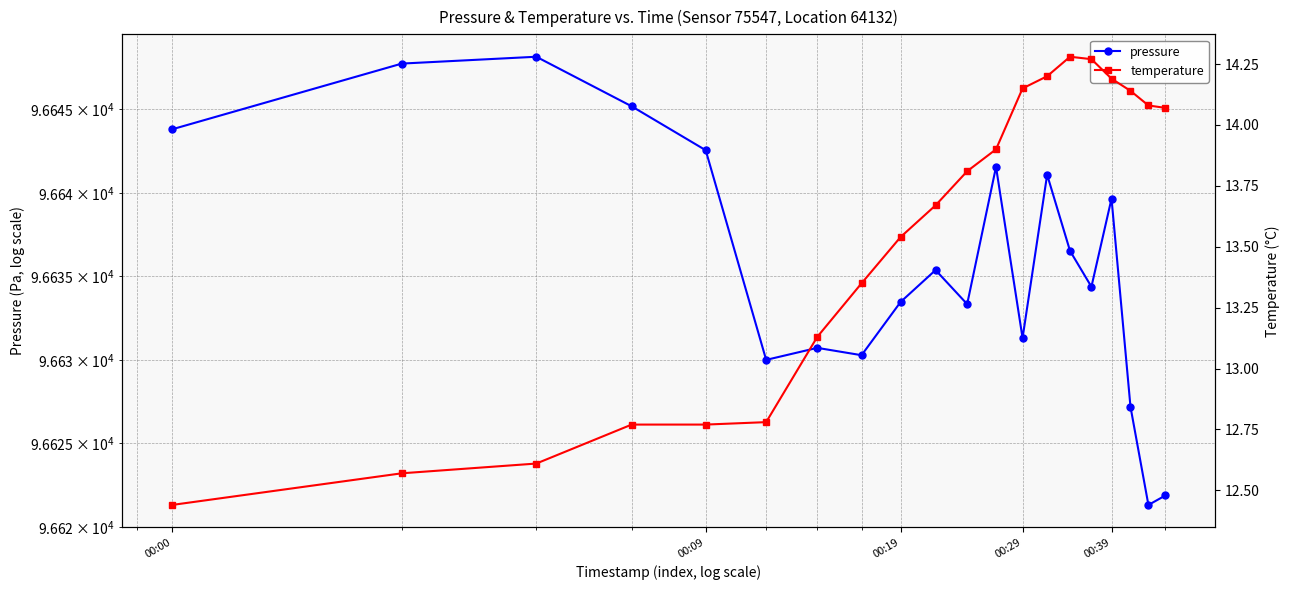

How many lines are shown in the chart?

2